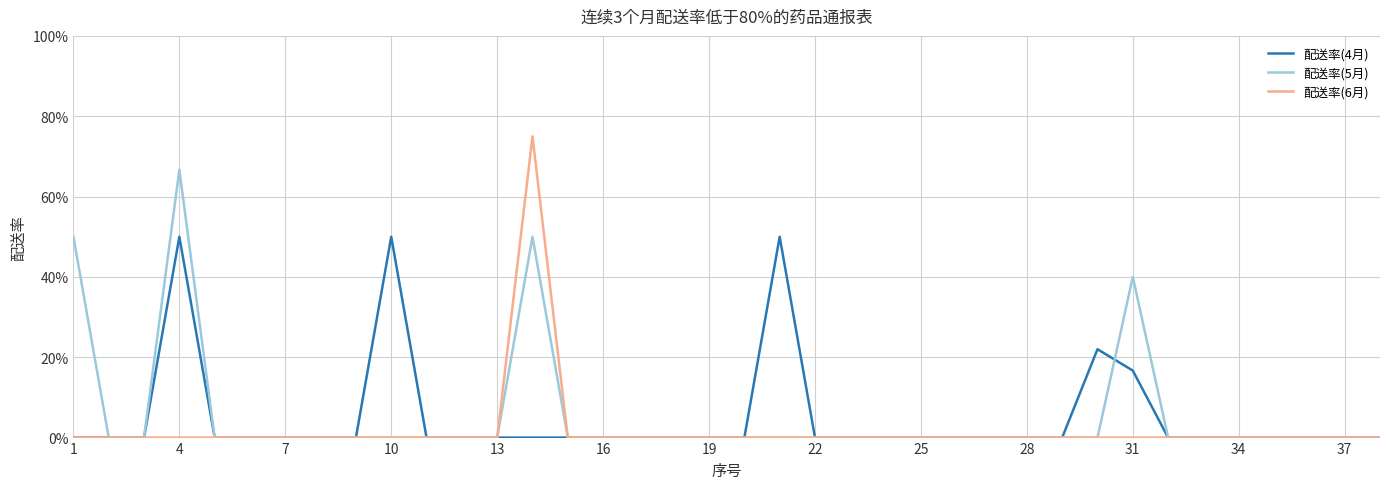

How many 配送率(6月) values are between 0 and 1?

38